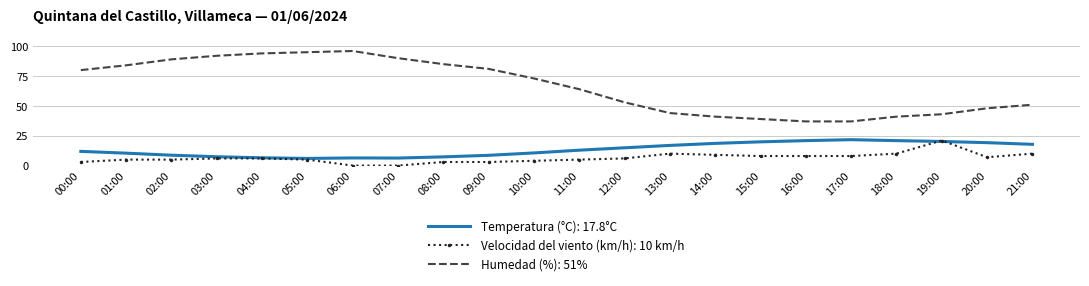

At 20:00, list the series in order from smallest to largest.

Velocidad del viento (km/h): 10 km/h, Temperatura (°C): 17.8°C, Humedad (%): 51%